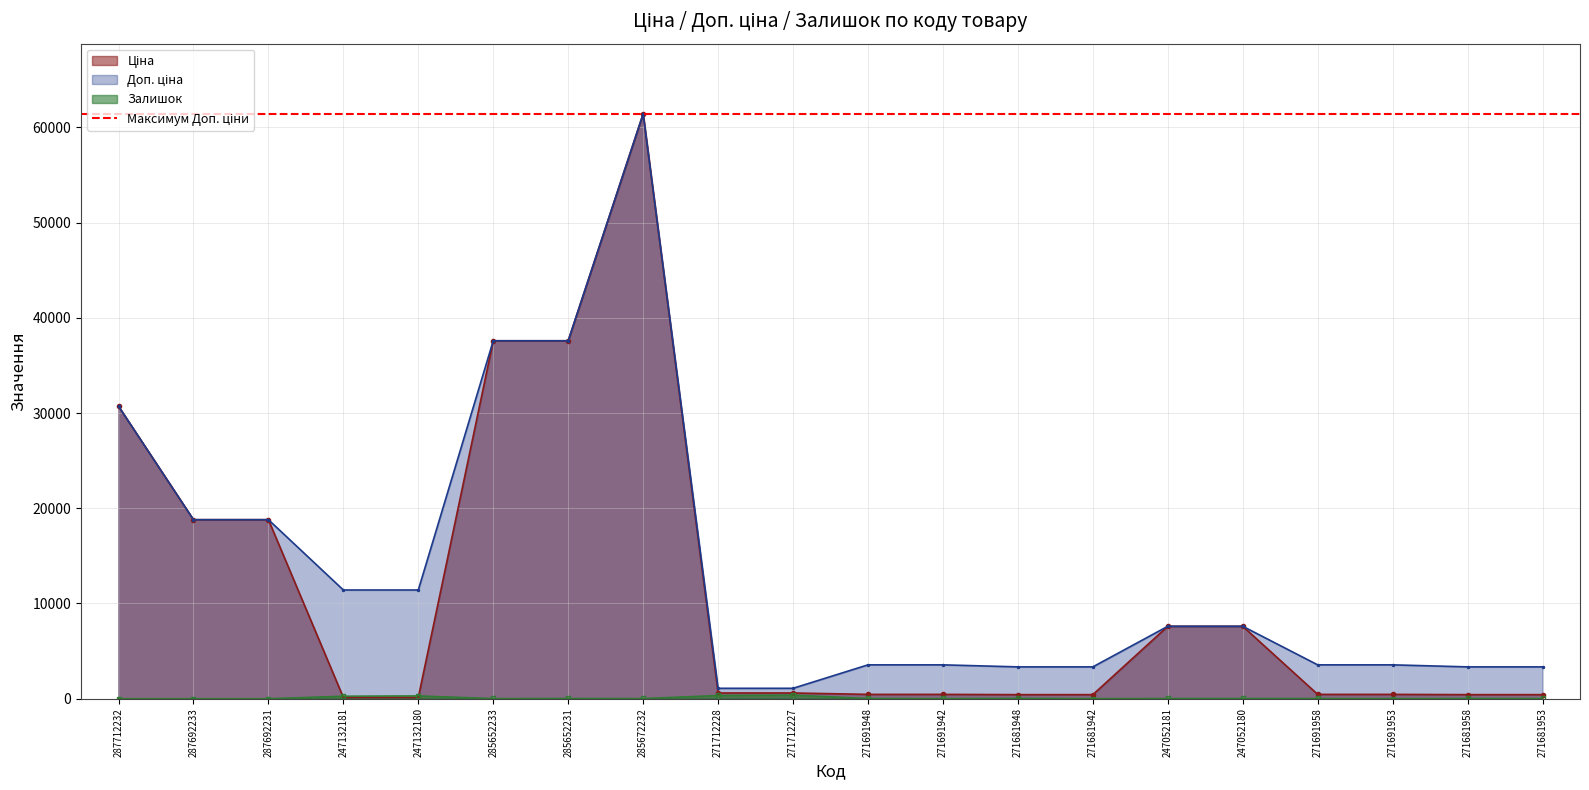

Reading right to left, extract all data points from this chart.

Ціна: 416.6	416.6	443.1	443.1	7596.5	7596.5	416.6	416.6	443.1	443.1	589.9	589.9	61434.3	37593.6	37593.6	114.1	114.1	18796.8	18796.8	30717.1
Доп. ціна: 3332.5	3332.5	3545.0	3545.0	7596.5	7596.5	3332.5	3332.5	3545.0	3545.0	1081.7	1081.7	61434.3	37593.6	37593.6	11410.0	11410.0	18796.8	18796.8	30717.1
Залишок: 16.0	22.0	7.0	19.0	21.0	20.0	10.0	30.0	13.0	22.0	374.0	334.0	16.0	23.0	13.0	290.0	260.0	0.0	0.0	0.0